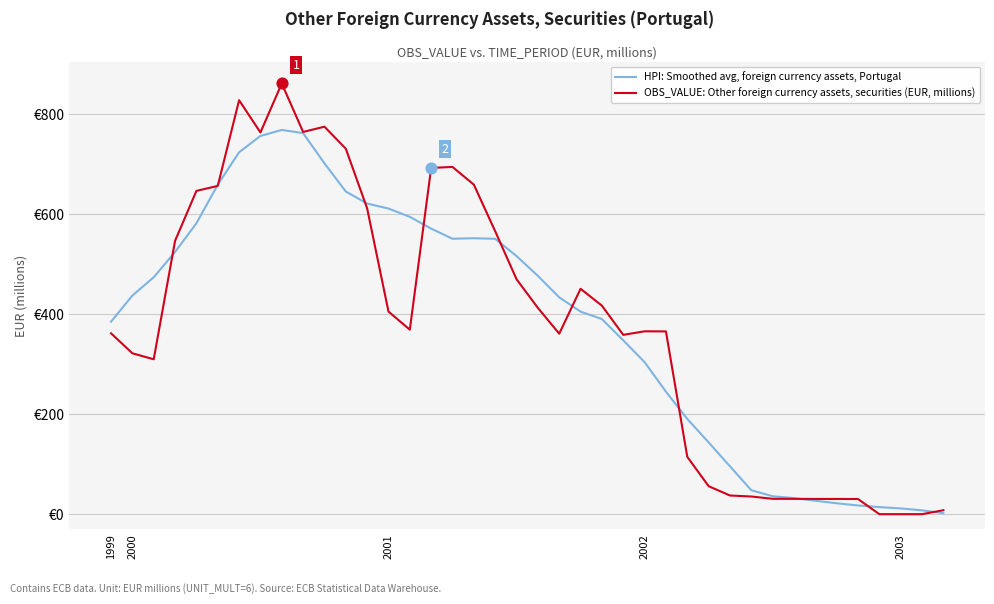

Which series has the largest total across all categories?

HPI: Smoothed avg, foreign currency assets, Portugal